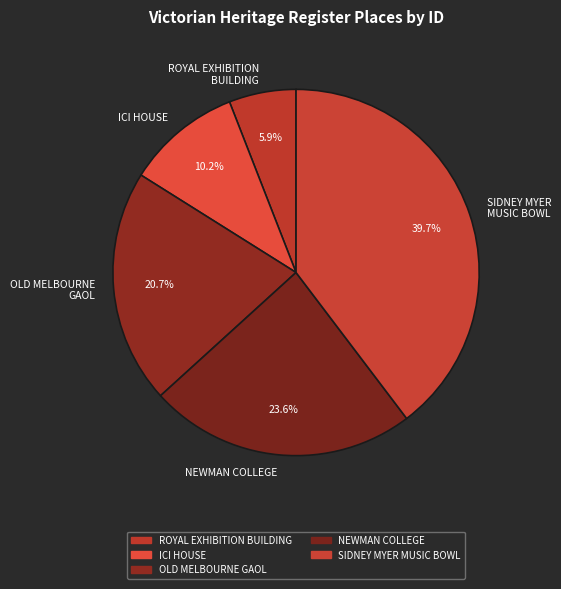

To the nearest percent, what is the difference between the largest and smallest slice percentages?

34%